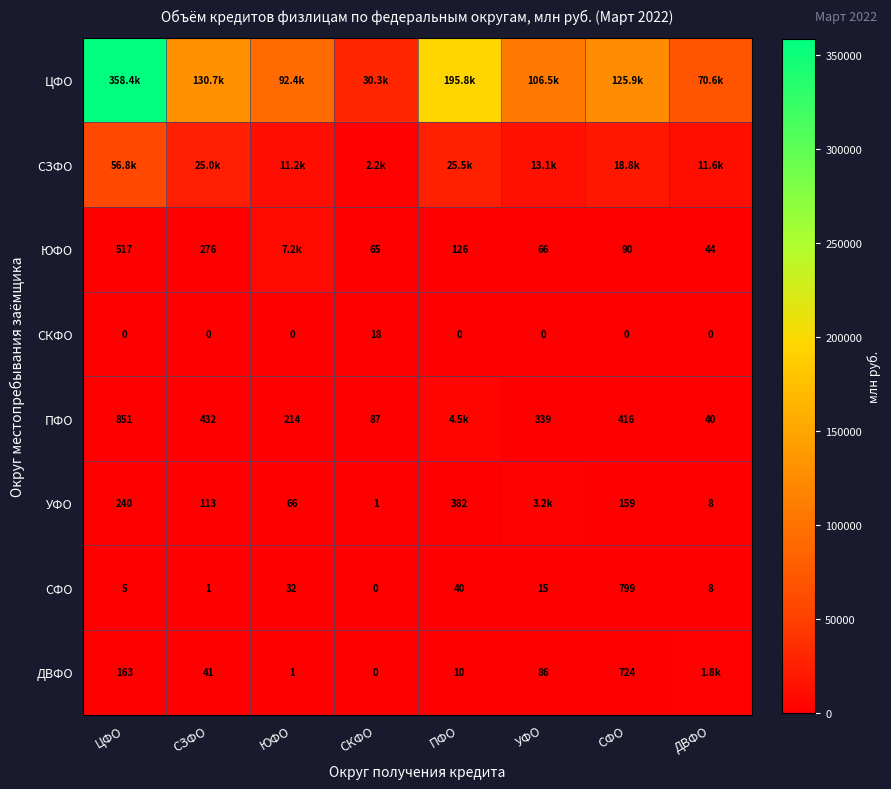

How many series are shown in this chart?

8